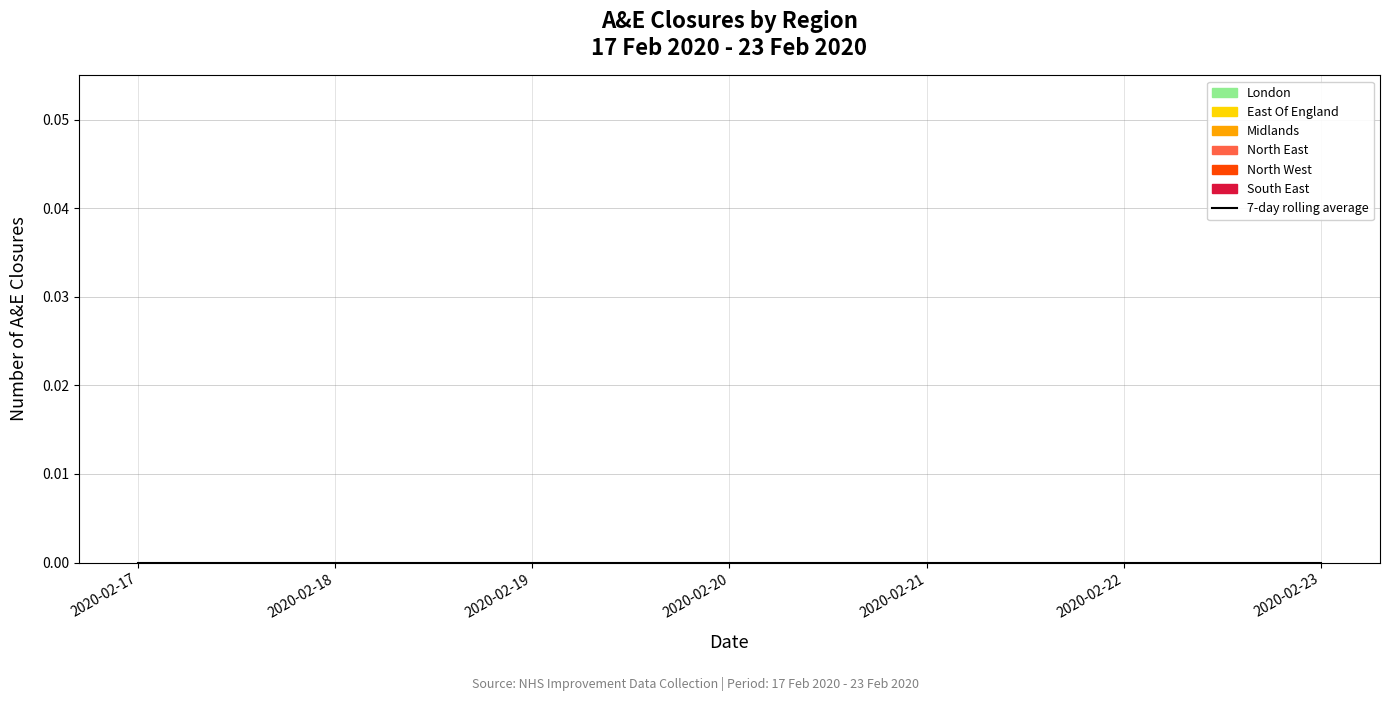

True or false: North West and Midlands cross at least once.

False